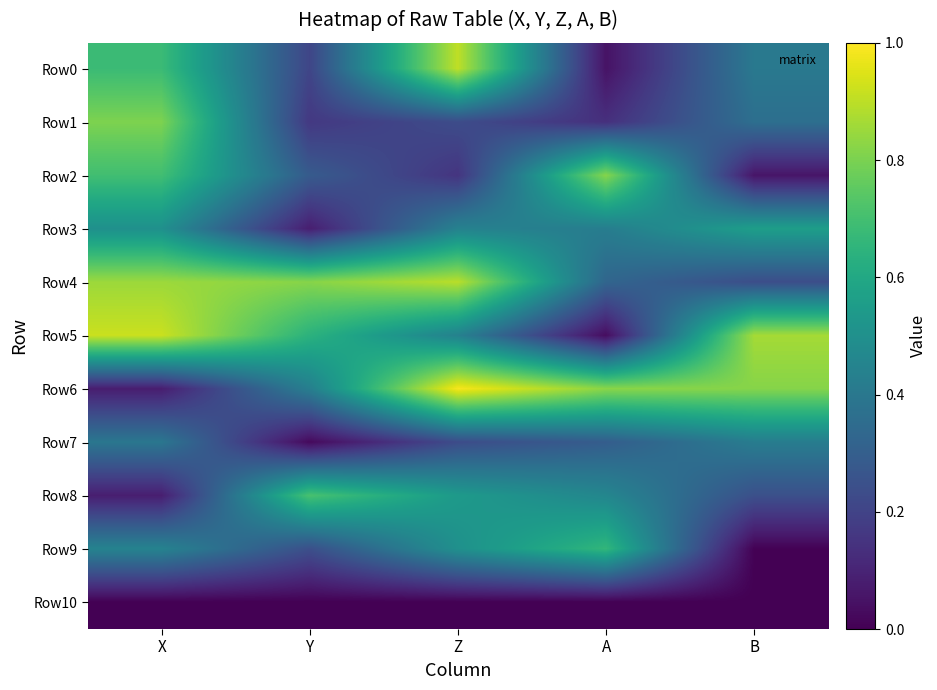

At which category does the chart reach its minimum across all series?

X